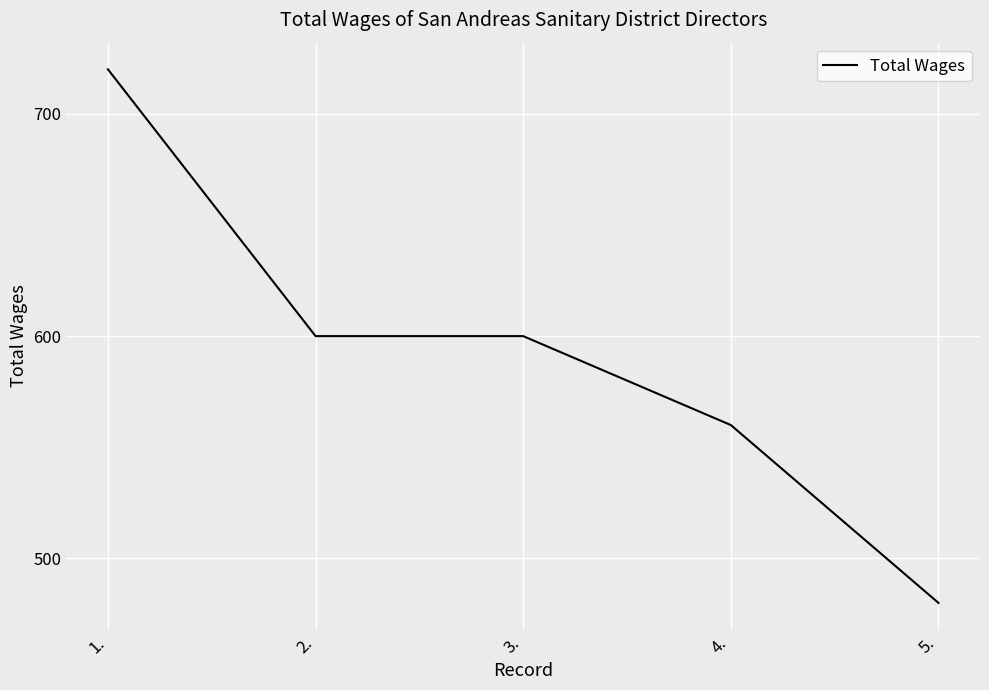

What is the approximate value at 5., to the nearest 50?

500